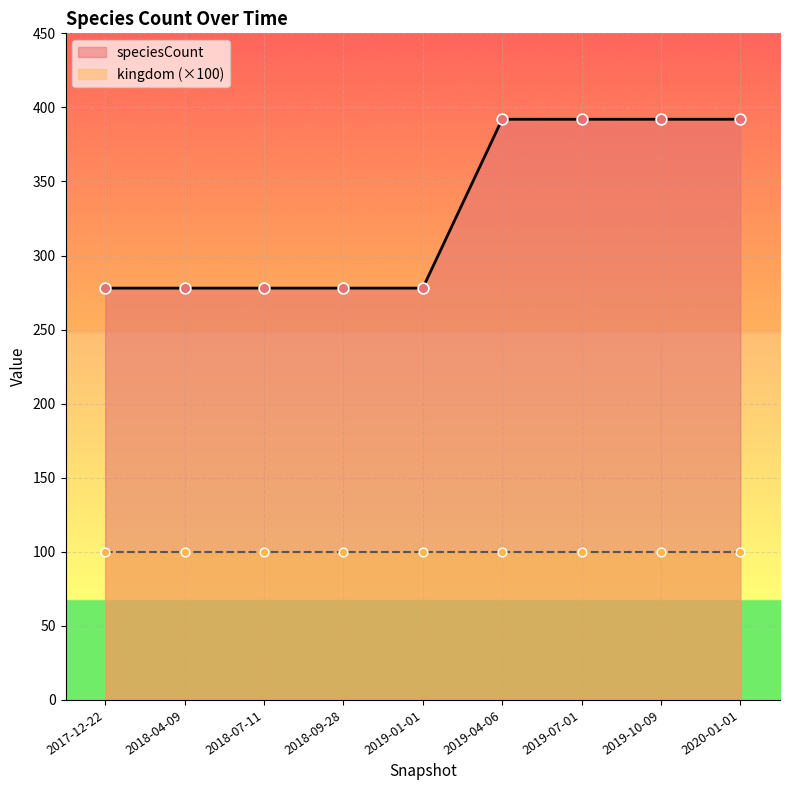

Which has a higher value, 2019-10-09 or 2018-07-11?

2019-10-09